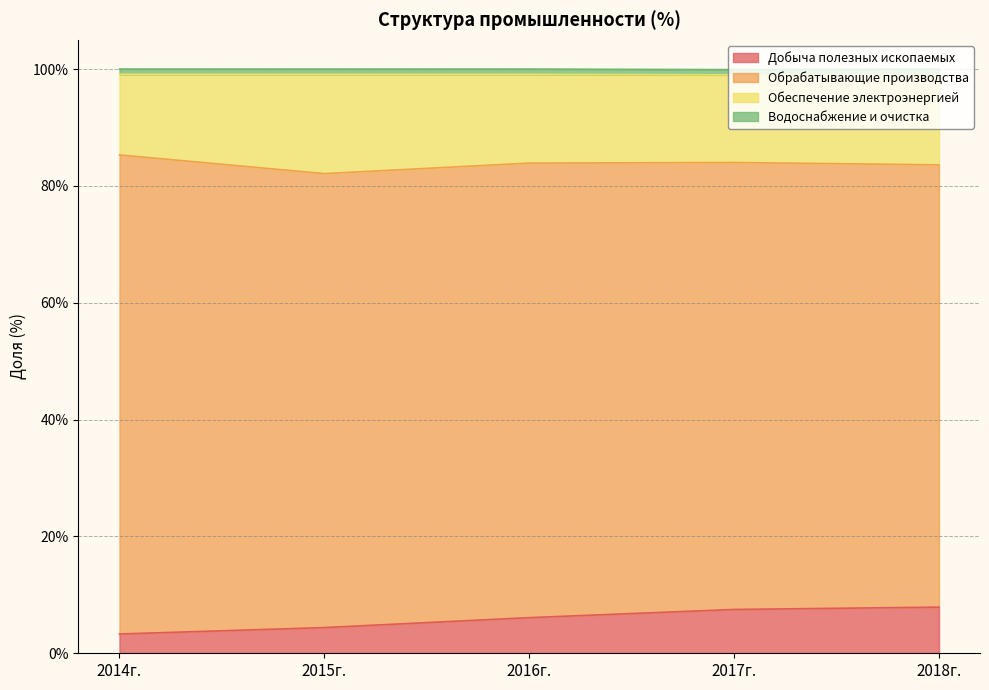

What is the difference between the Обеспечение электроэнергией values at 2016г. and 2018г.?

0.3